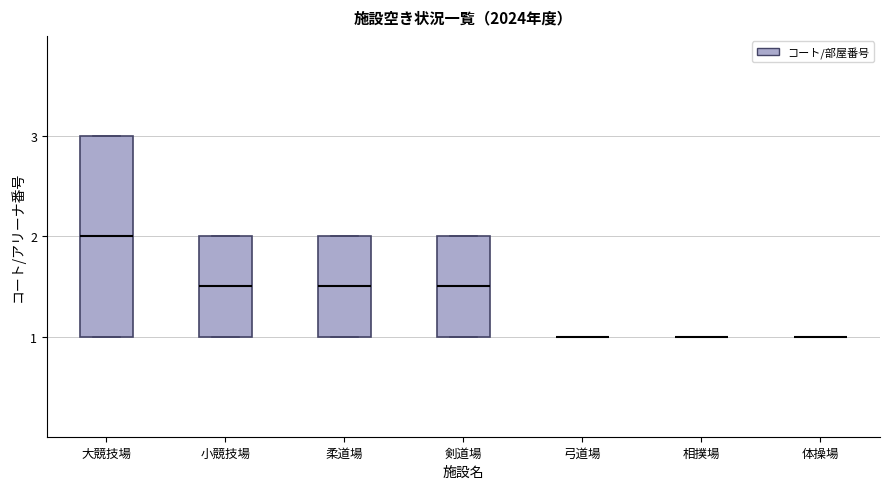

Reading left to right, read every box against the y-axis: the position of its median line, the range the box covers, and the ends of its whiskers. The values are not printed on the chart, so give them approximately, as read against the axis.

大競技場: median 2.0, box 1.0 to 3.0, whiskers 1.0 to 3.0
小競技場: median 1.5, box 1.0 to 2.0, whiskers 1.0 to 2.0
柔道場: median 1.5, box 1.0 to 2.0, whiskers 1.0 to 2.0
剣道場: median 1.5, box 1.0 to 2.0, whiskers 1.0 to 2.0
弓道場: box collapsed to a line at 1.0, whiskers 1.0 to 1.0
相撲場: box collapsed to a line at 1.0, whiskers 1.0 to 1.0
体操場: box collapsed to a line at 1.0, whiskers 1.0 to 1.0